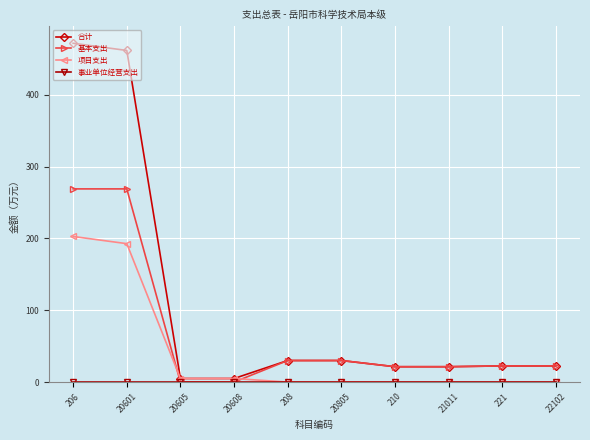

What value does the 基本支出 series have at 20601?

269.0